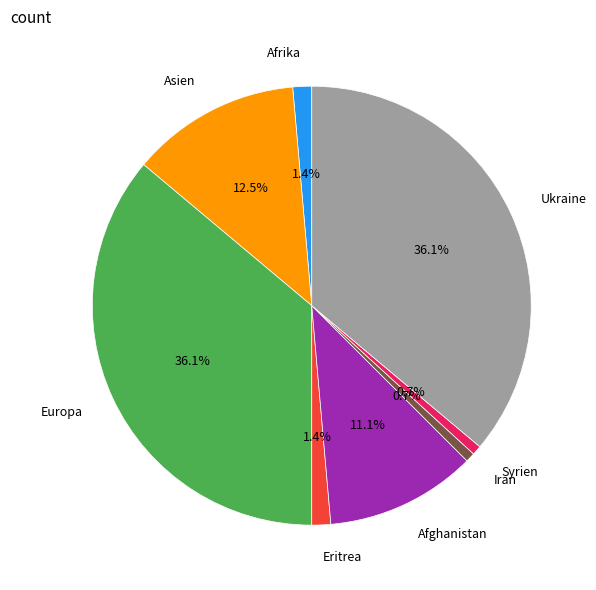

Does Ukraine represent more than half of the total?

No